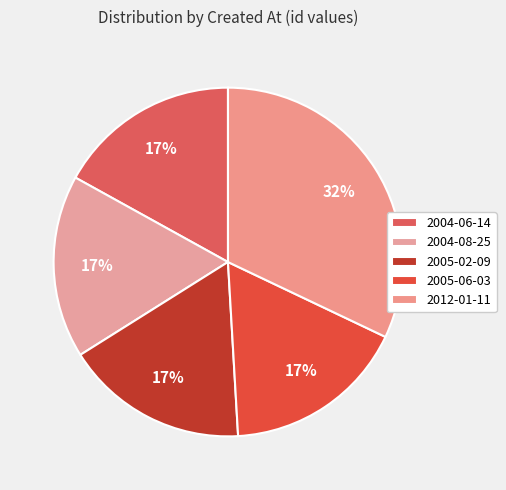

How many segments does this pie chart have?

5